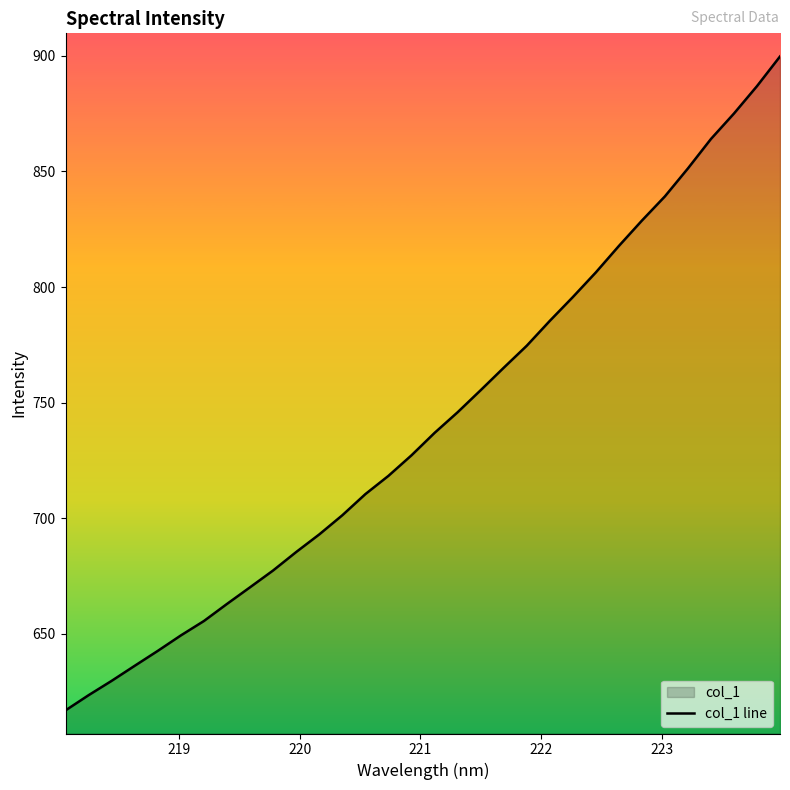

What is the difference between the maximum and minimum values?

282.7